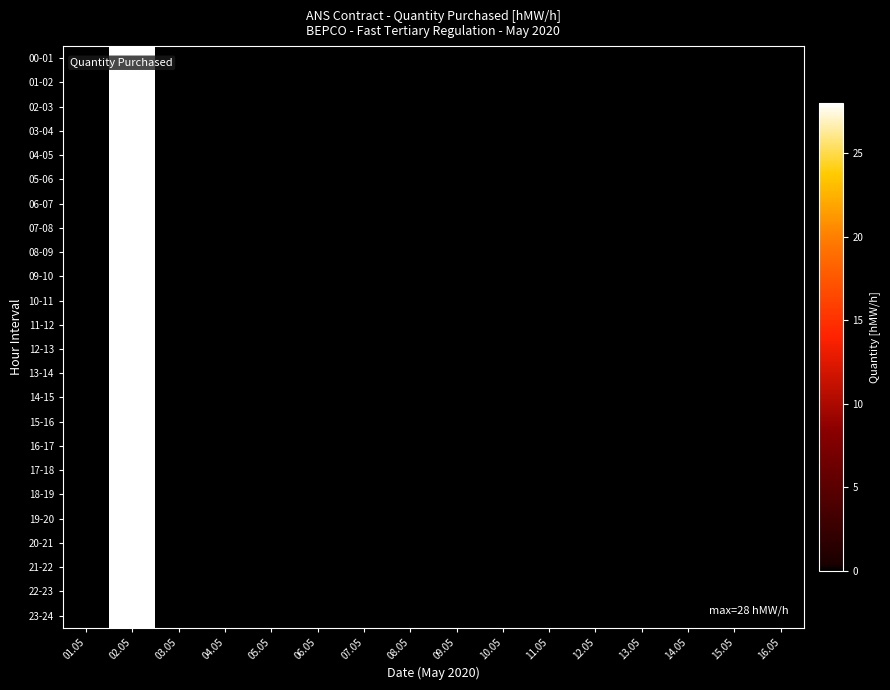

At how many categories does at least one series exceed 5?

1